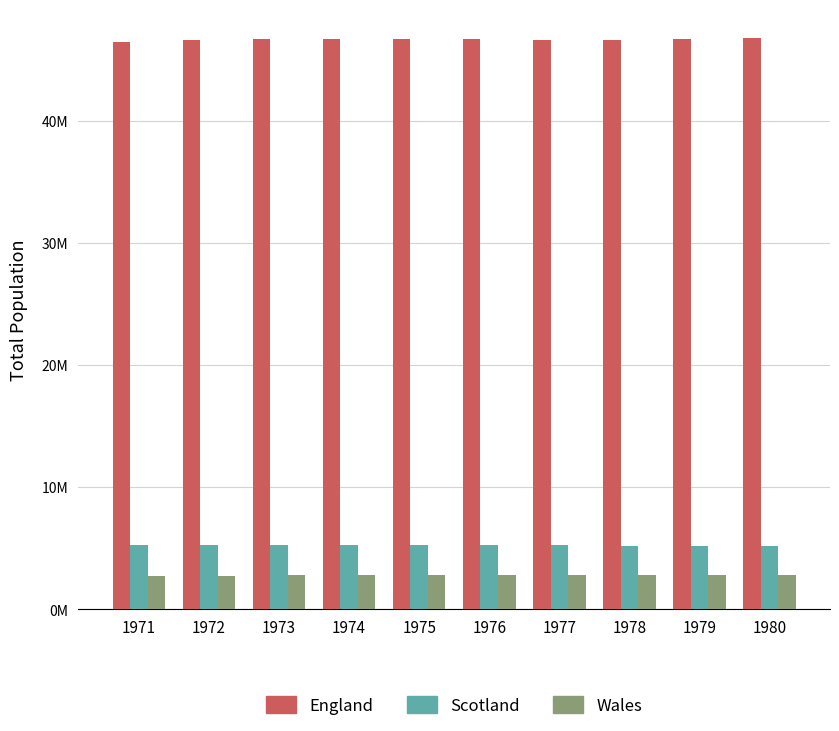

What are all the series names shown in the legend?

England, Scotland, Wales